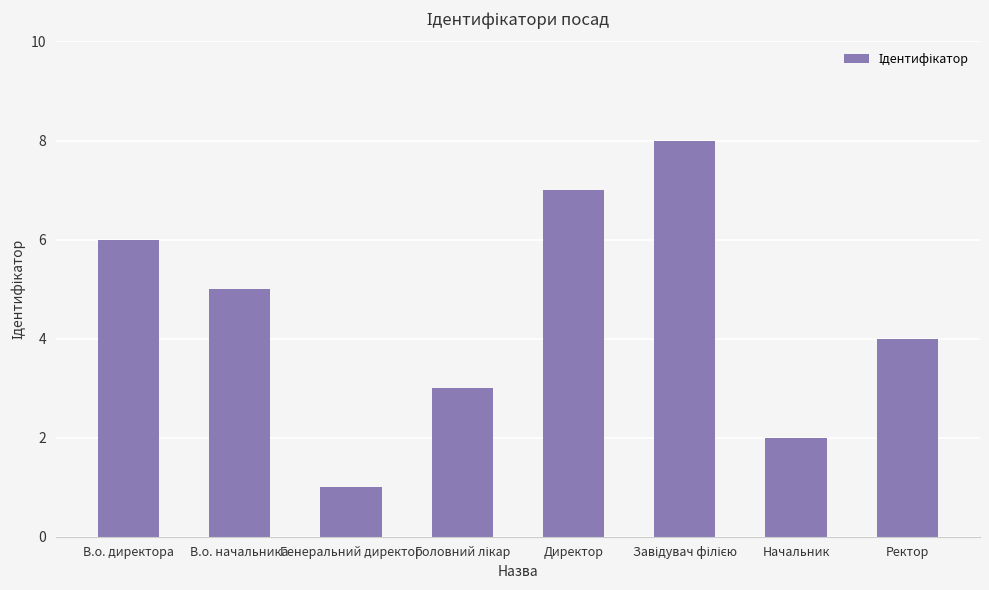

Reading right to left, transcribe all the data shown in this chart.

4	2	8	7	3	1	5	6